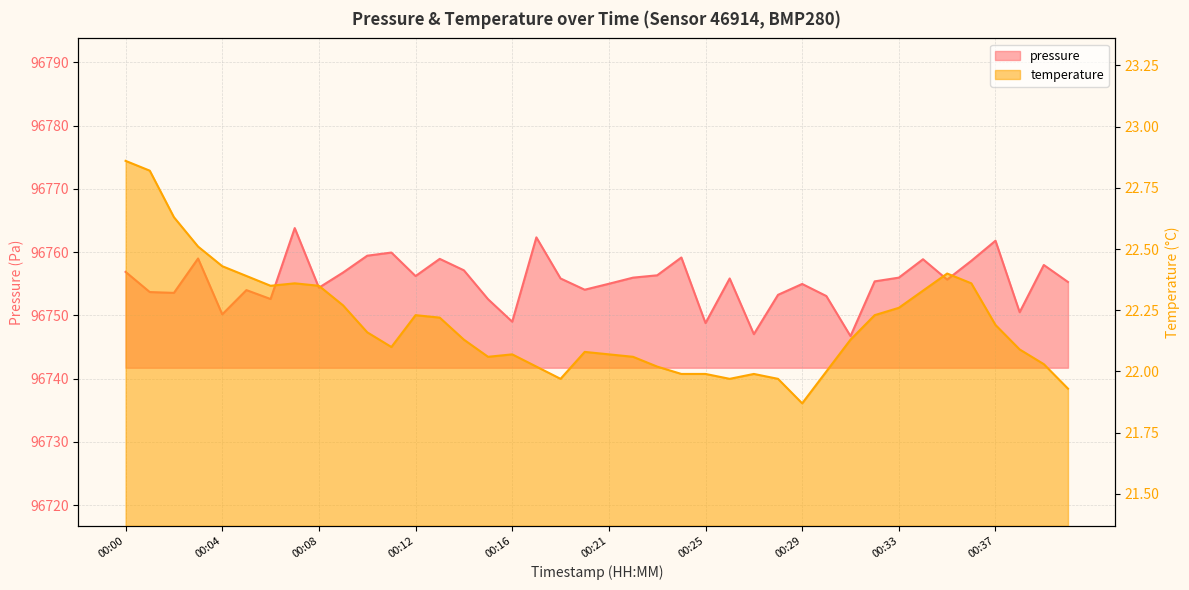

True or false: pressure has a value of 51065.0 at 00:30.

False